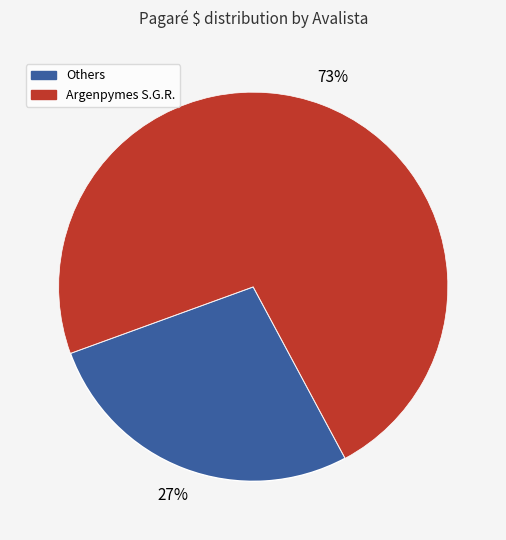

Does any single category account for the majority?

Yes